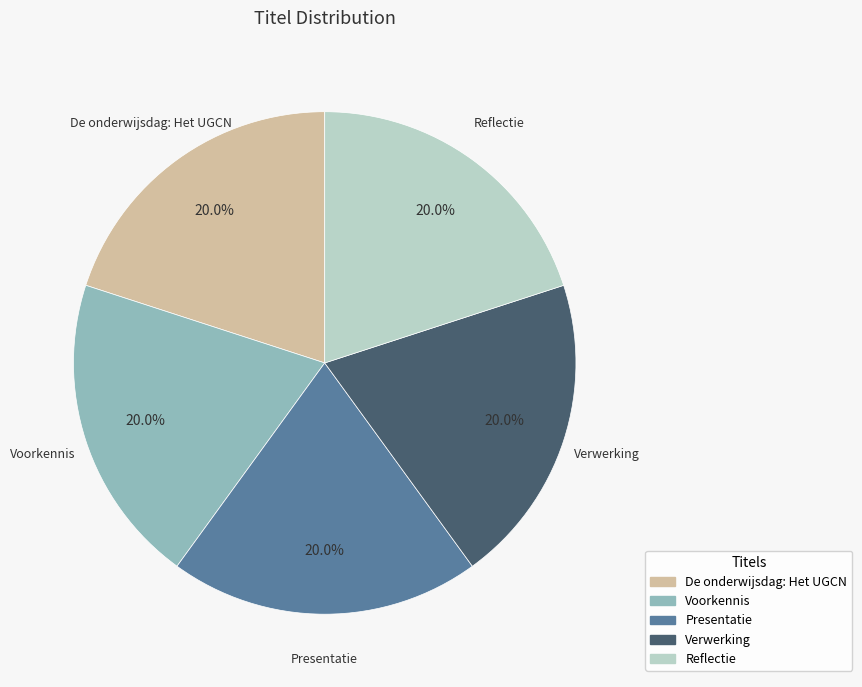

How many segments does this pie chart have?

5